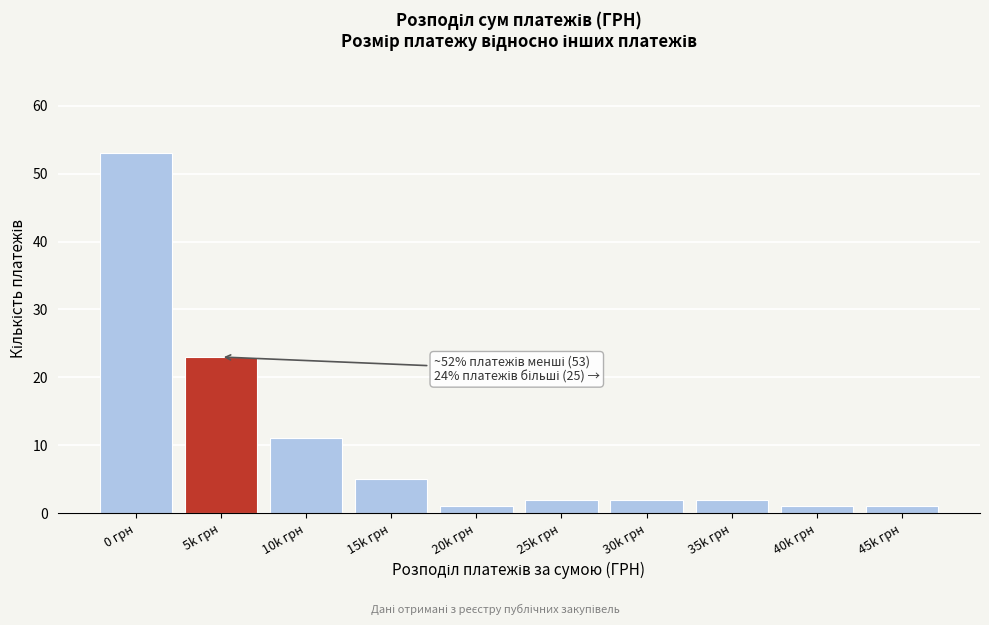

Reading right to left, extract all data points from this chart.

45k грн=1	40k грн=1	35k грн=2	30k грн=2	25k грн=2	20k грн=1	15k грн=5	10k грн=11	5k грн=23	0 грн=53